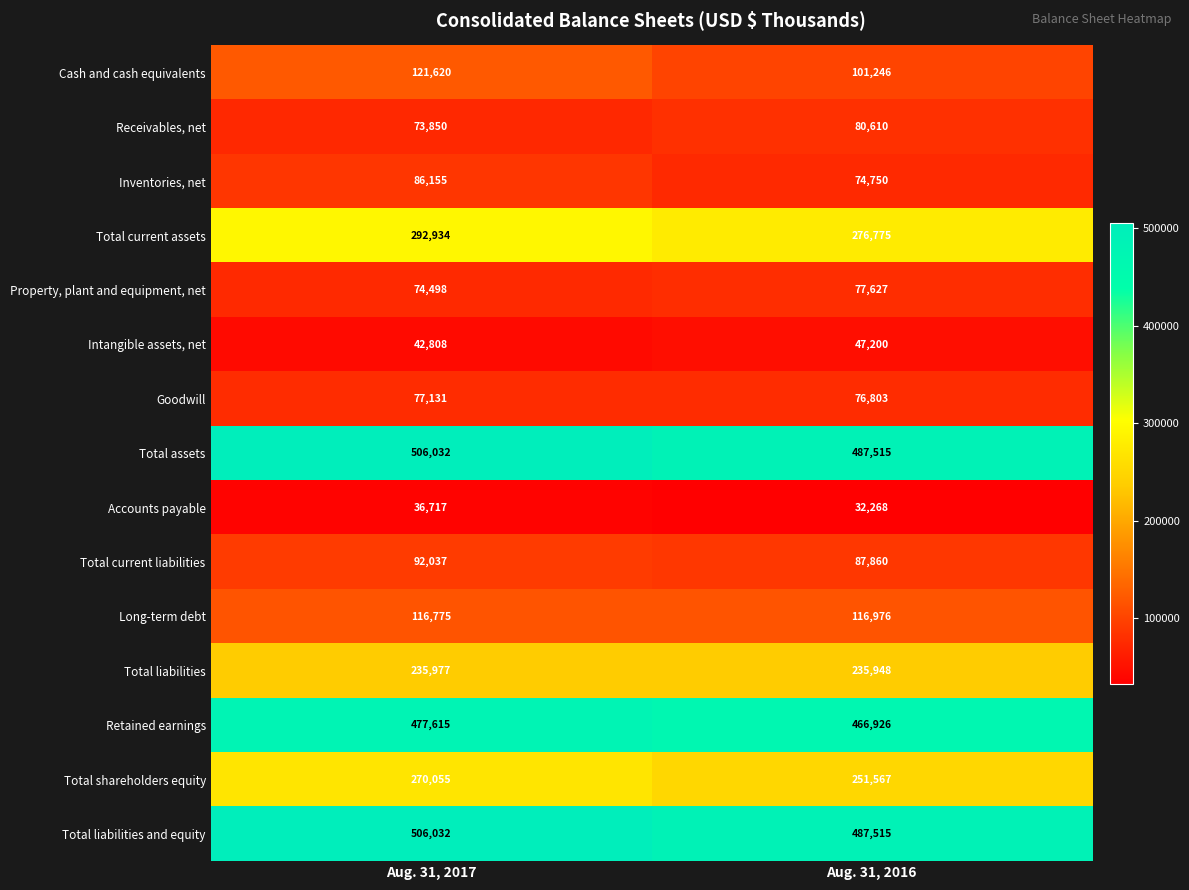

Which category has the highest value in the Inventories, net series?

Aug. 31, 2017